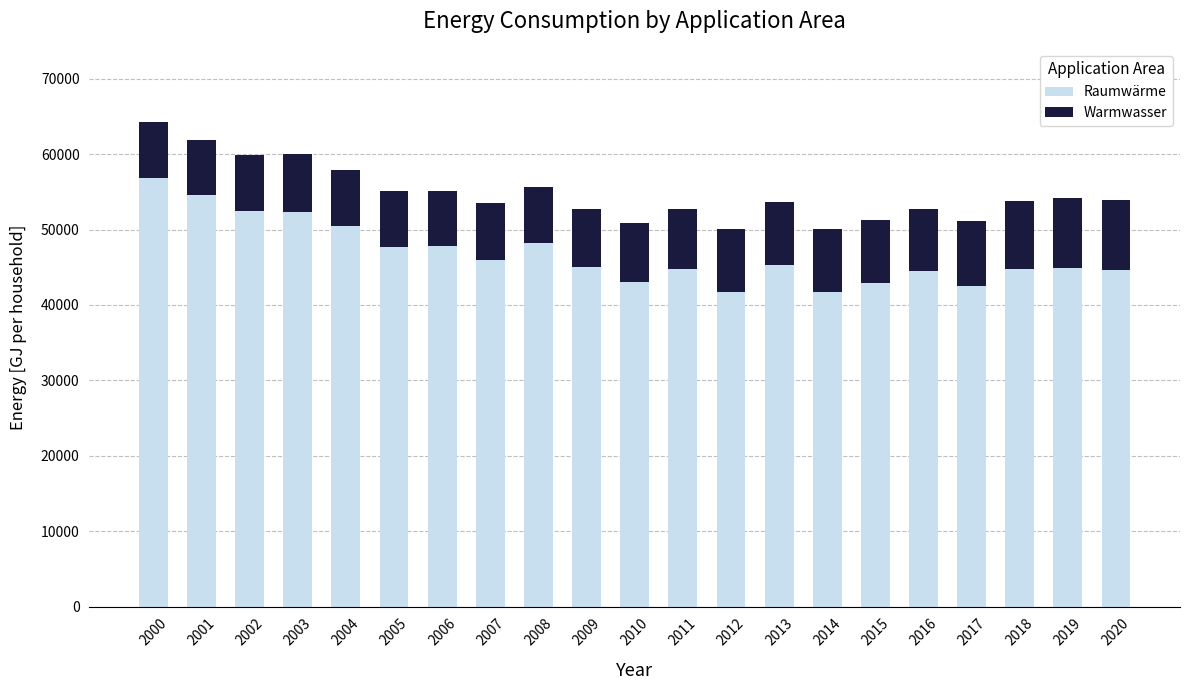

Are the bars horizontal?

No